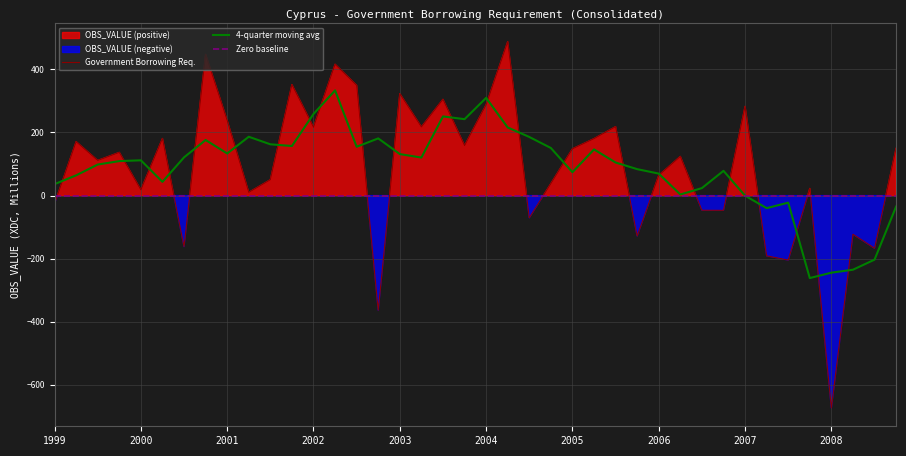

What is the maximum value for Government Borrowing Req.?

487.6